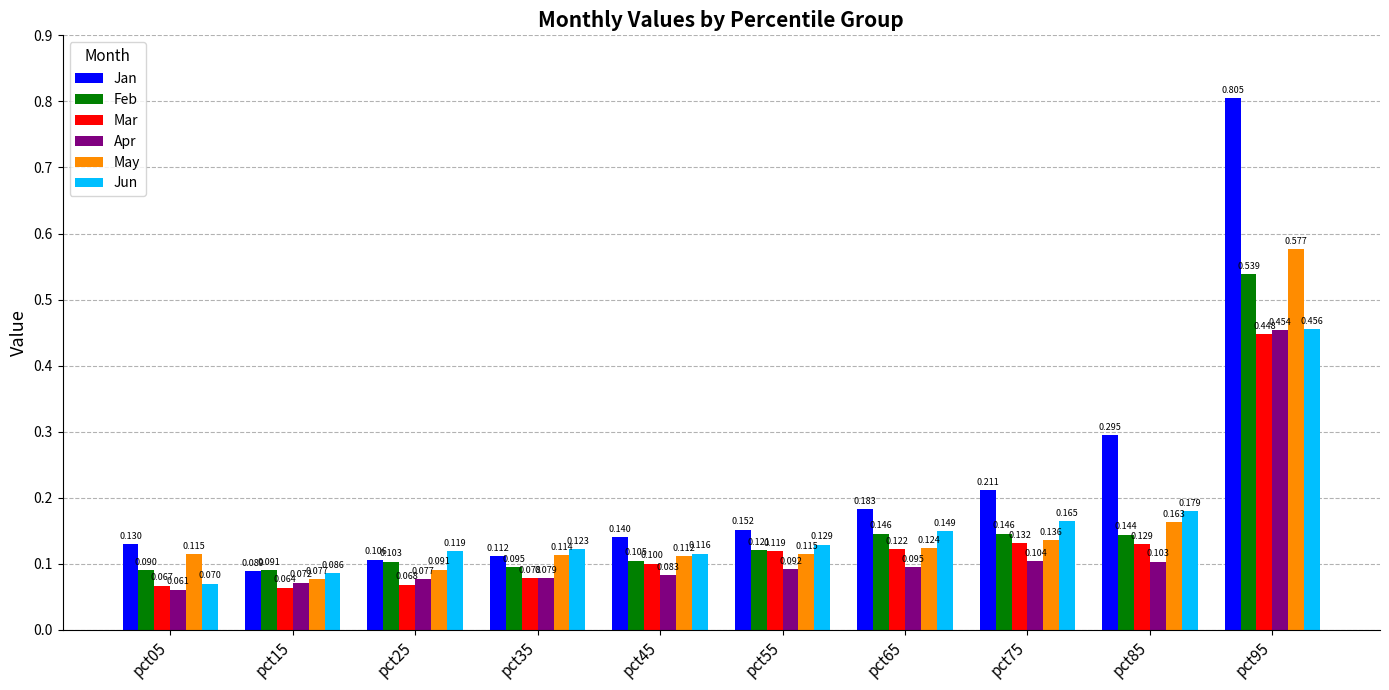

What is the spread (max minus min) of values at pct75?

0.1